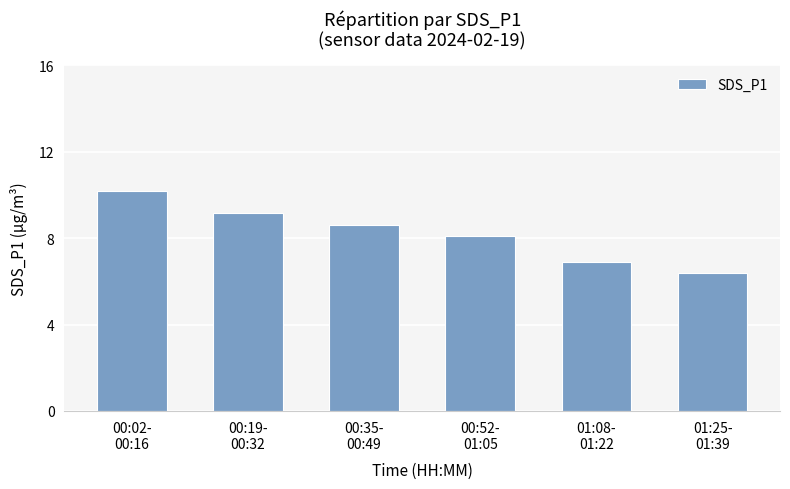

Which label corresponds to the smallest value in the chart?

01:25-
01:39